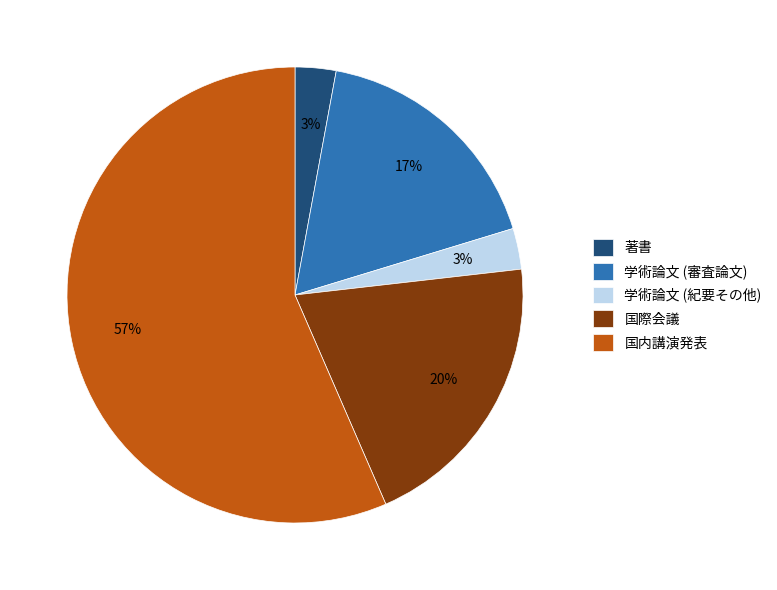

Approximately how many times larger is the value at 学術論文 (審査論文) compared to 国内講演発表?

0.3